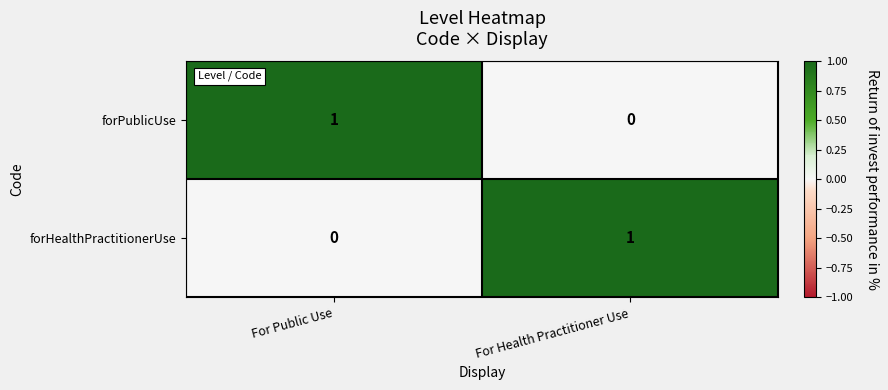

At For Public Use, list the series in order from largest to smallest.

forPublicUse, forHealthPractitionerUse